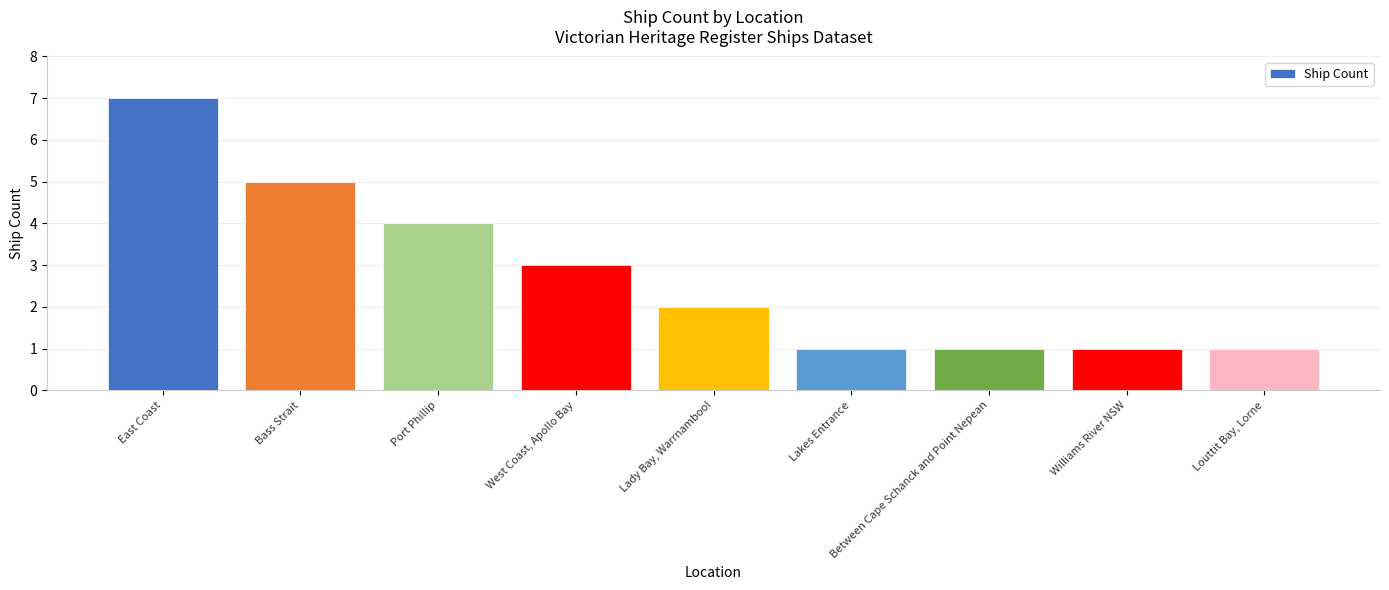

How many data points are less than 2?

4